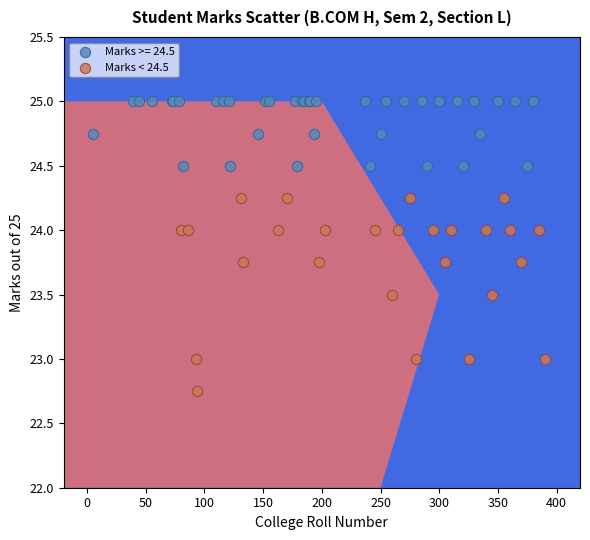

Which series contains the lowest Y value?

Marks < 24.5